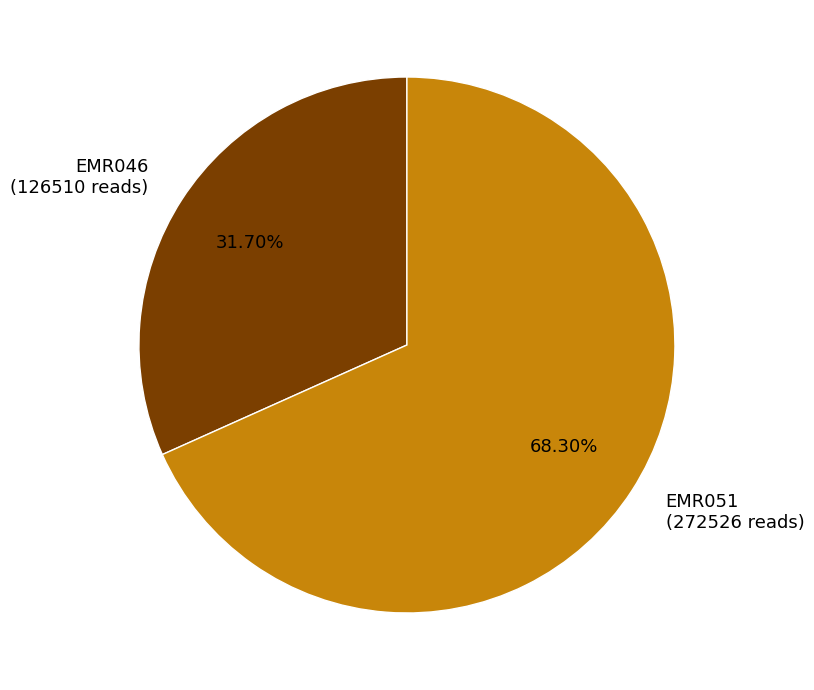

To the nearest percent, what is the combined percentage of EMR051 and EMR046?

100%